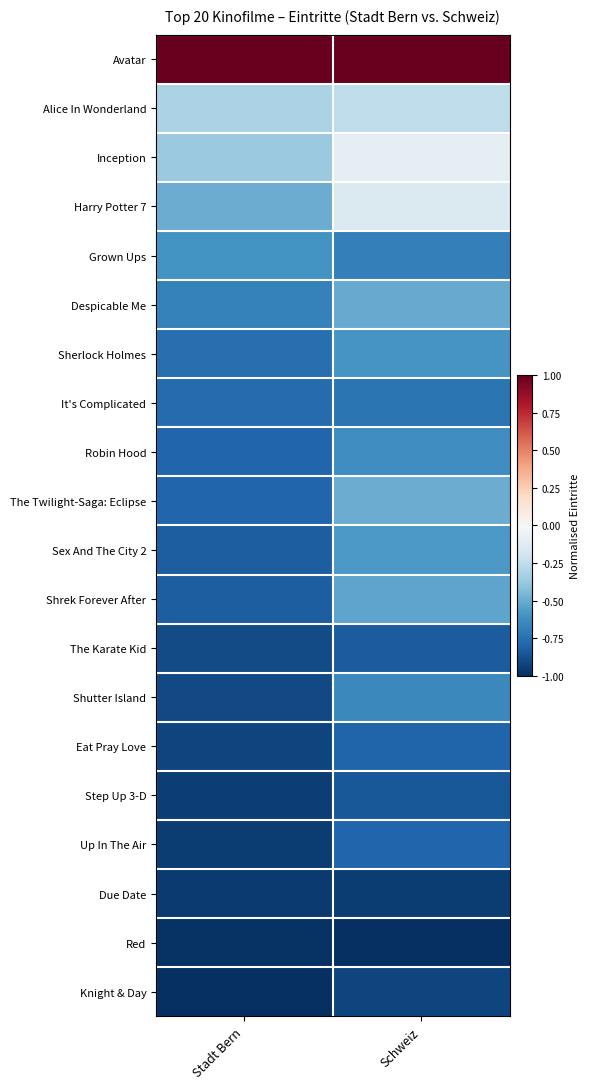

At which category is the sum across all series the highest?

Schweiz